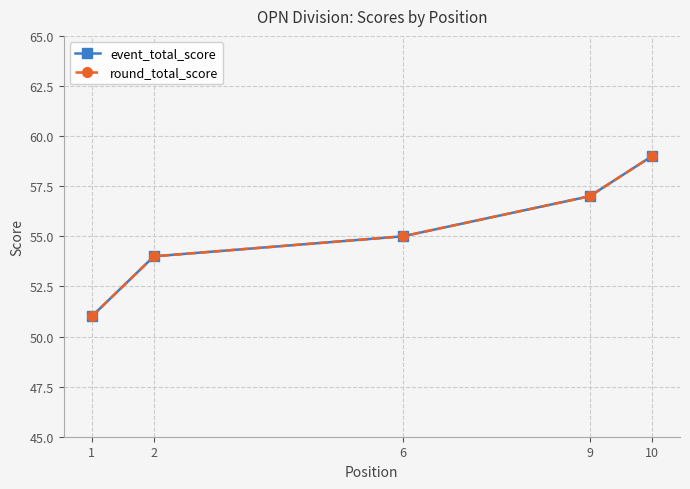

Rank the series by their maximum value, from lowest to highest.

event_total_score, round_total_score